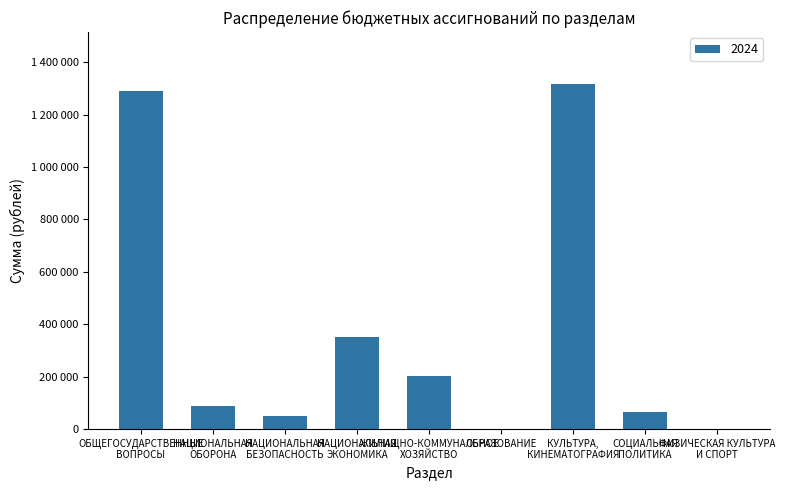

Are the bars horizontal?

No